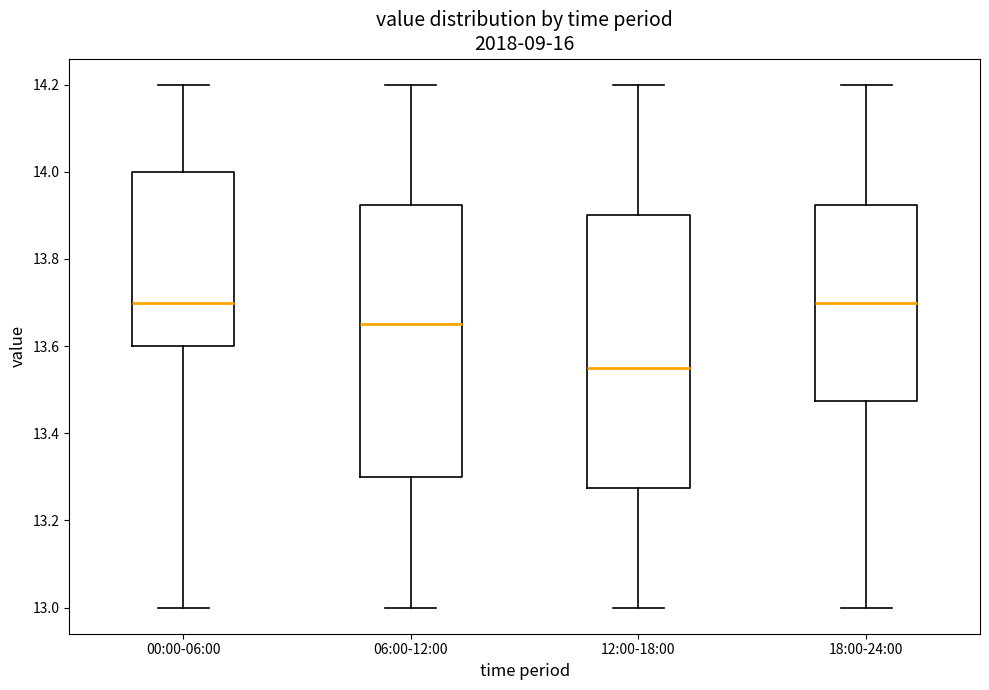

Reading left to right, transcribe this box plot: for each box, give where its median line is, the range the box spans, and where its two whiskers end, as read against the y-axis. The values are not printed on the chart, so give them approximately, as read against the axis.

00:00-06:00: median 13.70, box 13.60 to 14.00, whiskers 13.00 to 14.20
06:00-12:00: median 13.66, box 13.30 to 13.92, whiskers 13.00 to 14.20
12:00-18:00: median 13.56, box 13.28 to 13.90, whiskers 13.00 to 14.20
18:00-24:00: median 13.70, box 13.48 to 13.92, whiskers 13.00 to 14.20